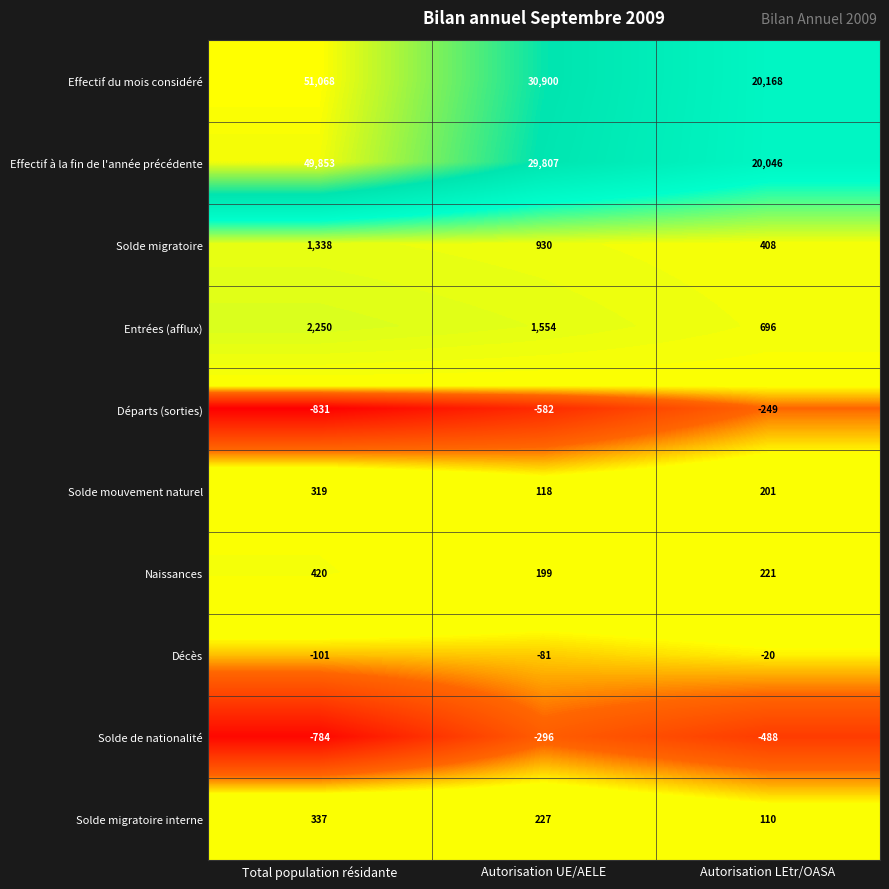

What is the minimum value shown in the chart?

-831